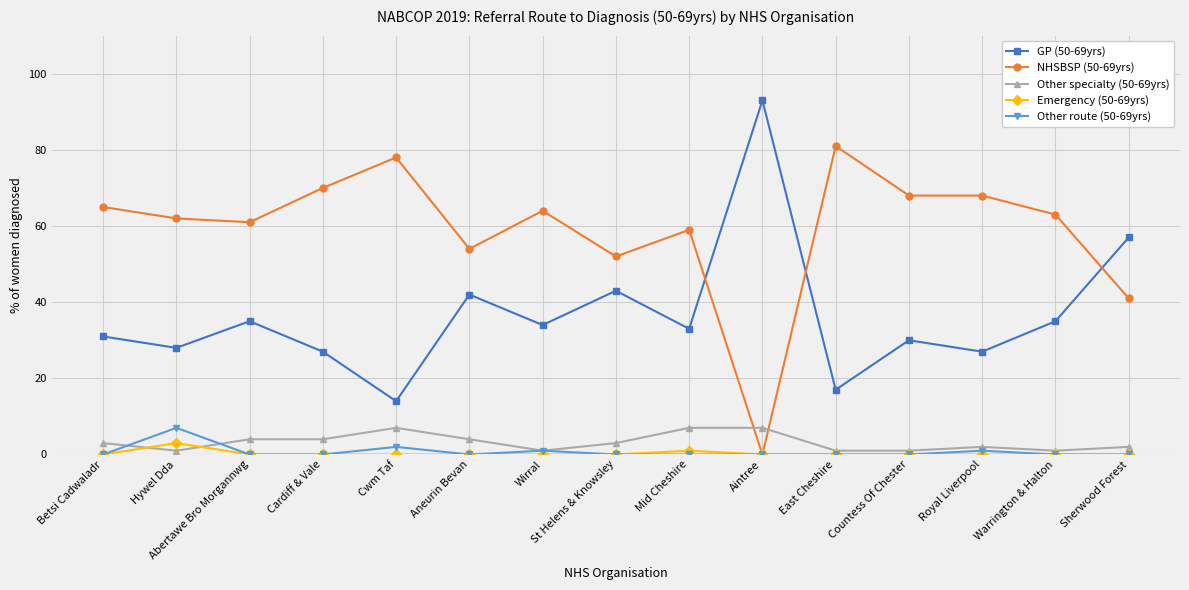

How many data points in NHSBSP (50-69yrs) are less than 63?

7